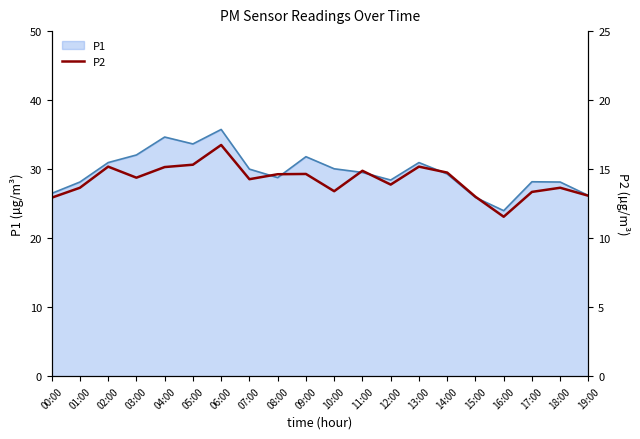

Is it true that P1 equals 24.0 at 16:00?

True